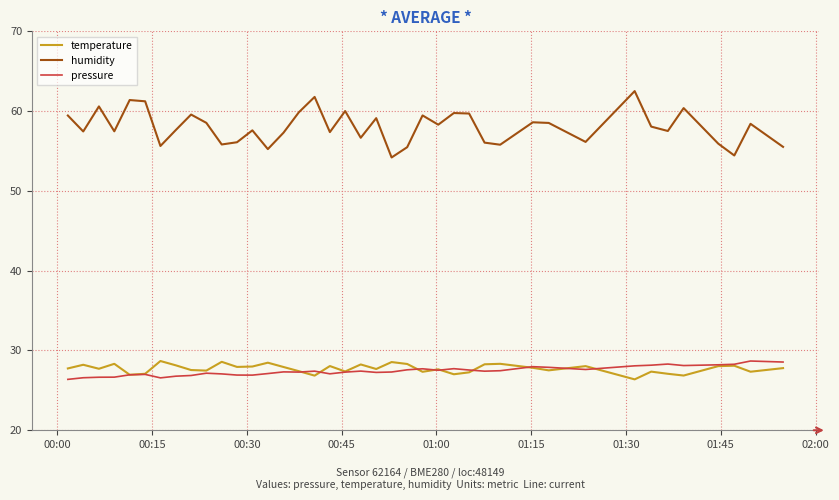

What is the minimum value for pressure?

26.4